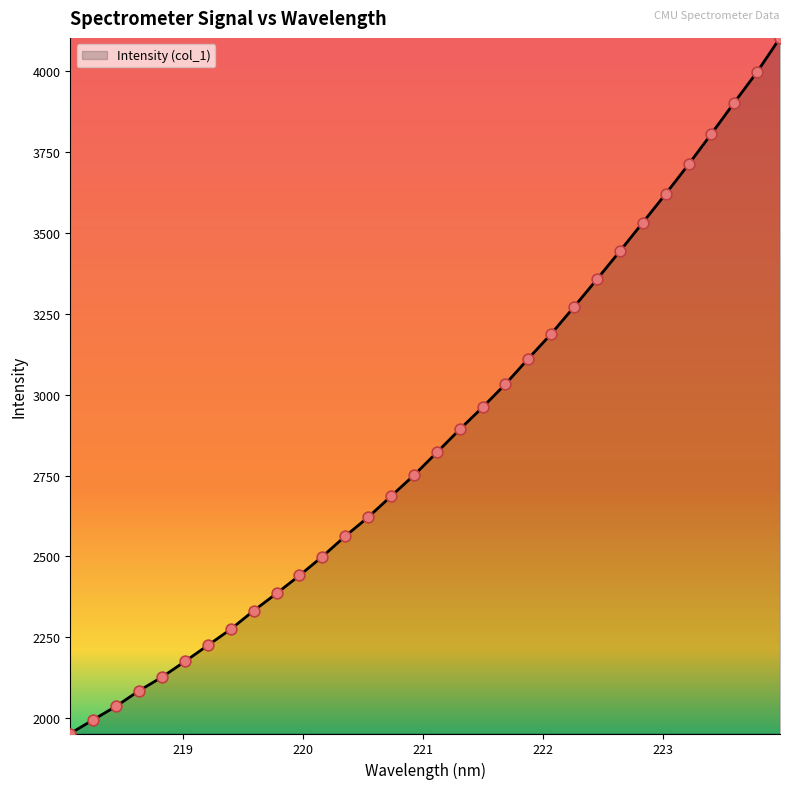

What is the maximum value shown in the chart?

4102.6